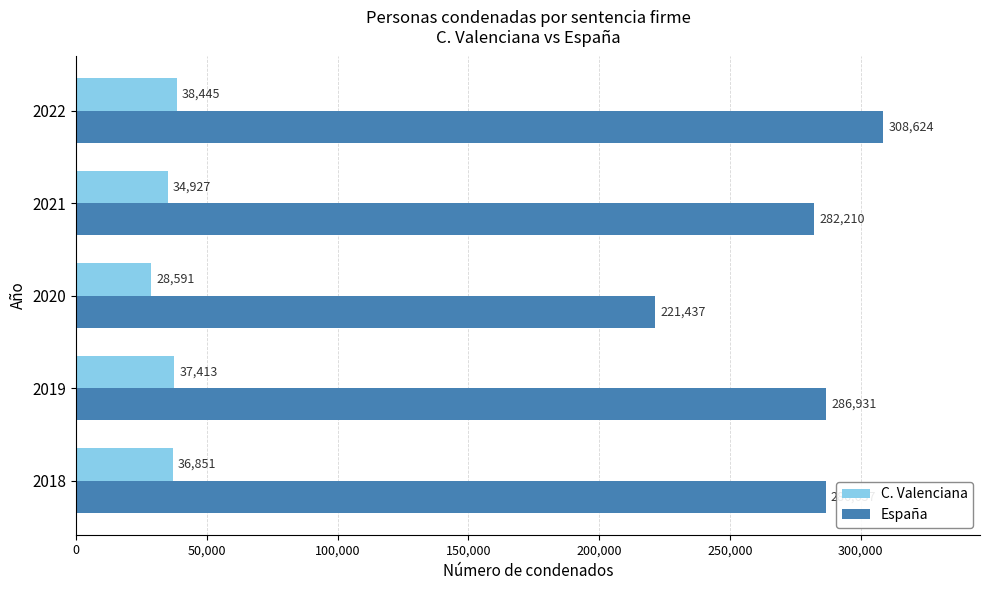

Is the value of España at 2018 greater than the value of C. Valenciana at 2019?

Yes